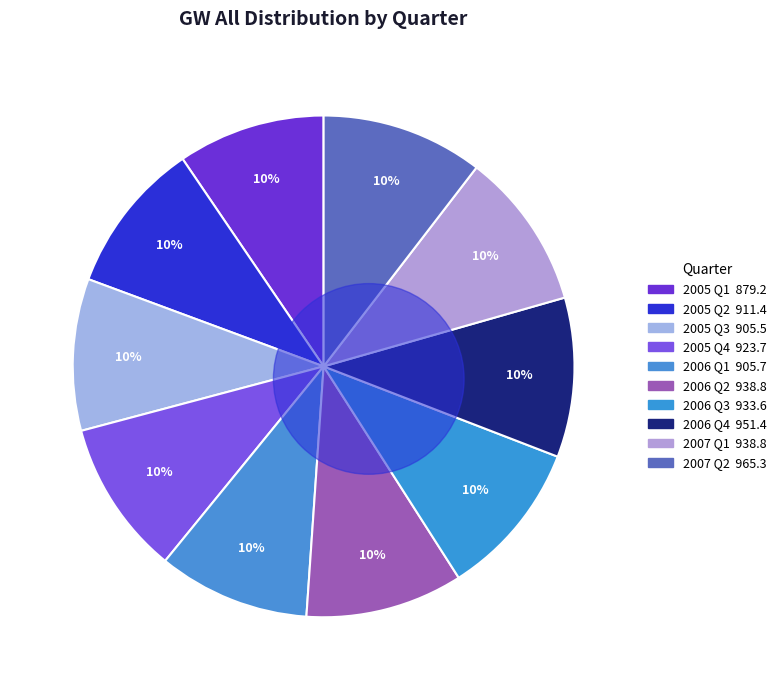

Does any single category account for the majority?

No